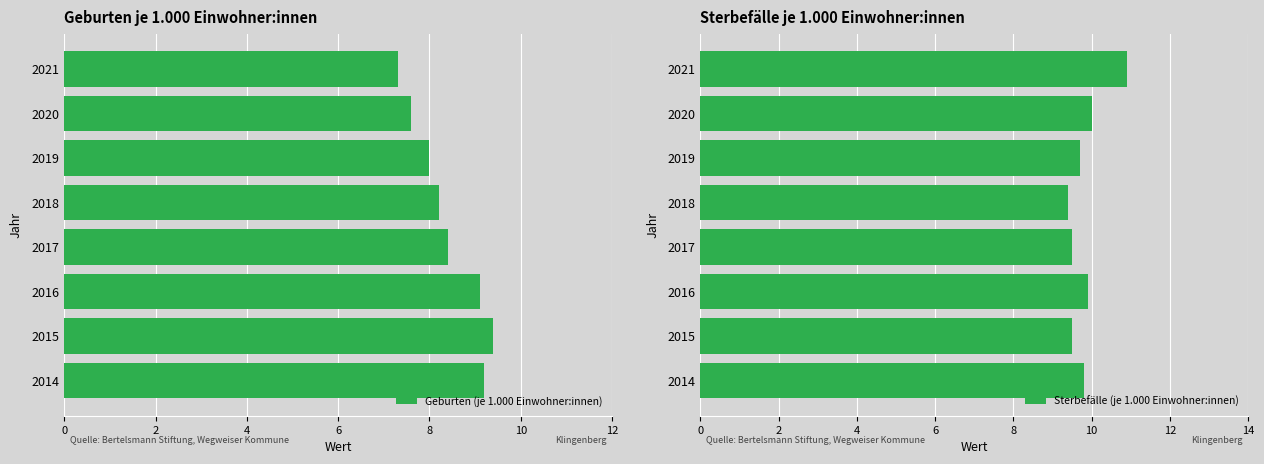

Reading right to left, transcribe all the data shown in this chart.

Geburten (je 1.000 Einwohner:innen): 7.3	7.6	8.0	8.2	8.4	9.1	9.4	9.2
Sterbefälle (je 1.000 Einwohner:innen): 10.9	10.0	9.7	9.4	9.5	9.9	9.5	9.8